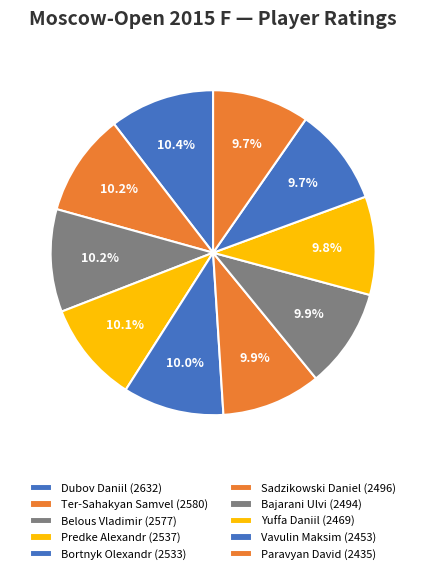

Is it true that Yuffa Daniil is 24% of the pie?

False